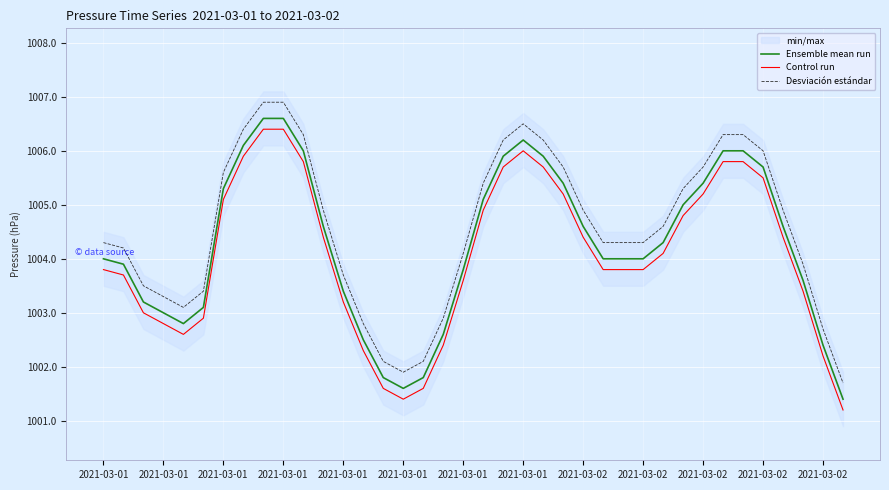

How many values in the Desviación estándar series exceed 1004?

25